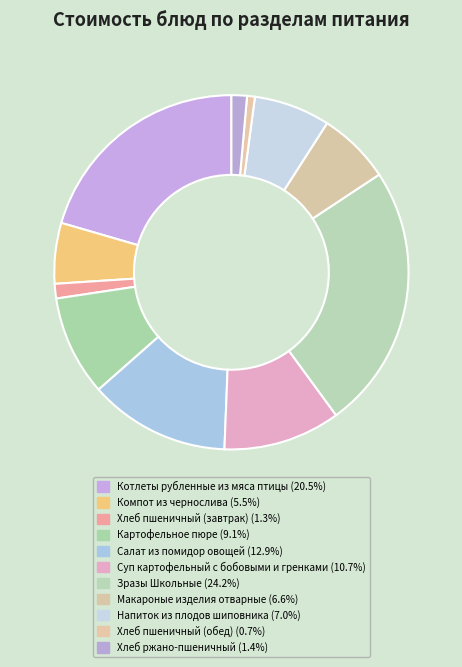

Count the number of slices in the pie.

11